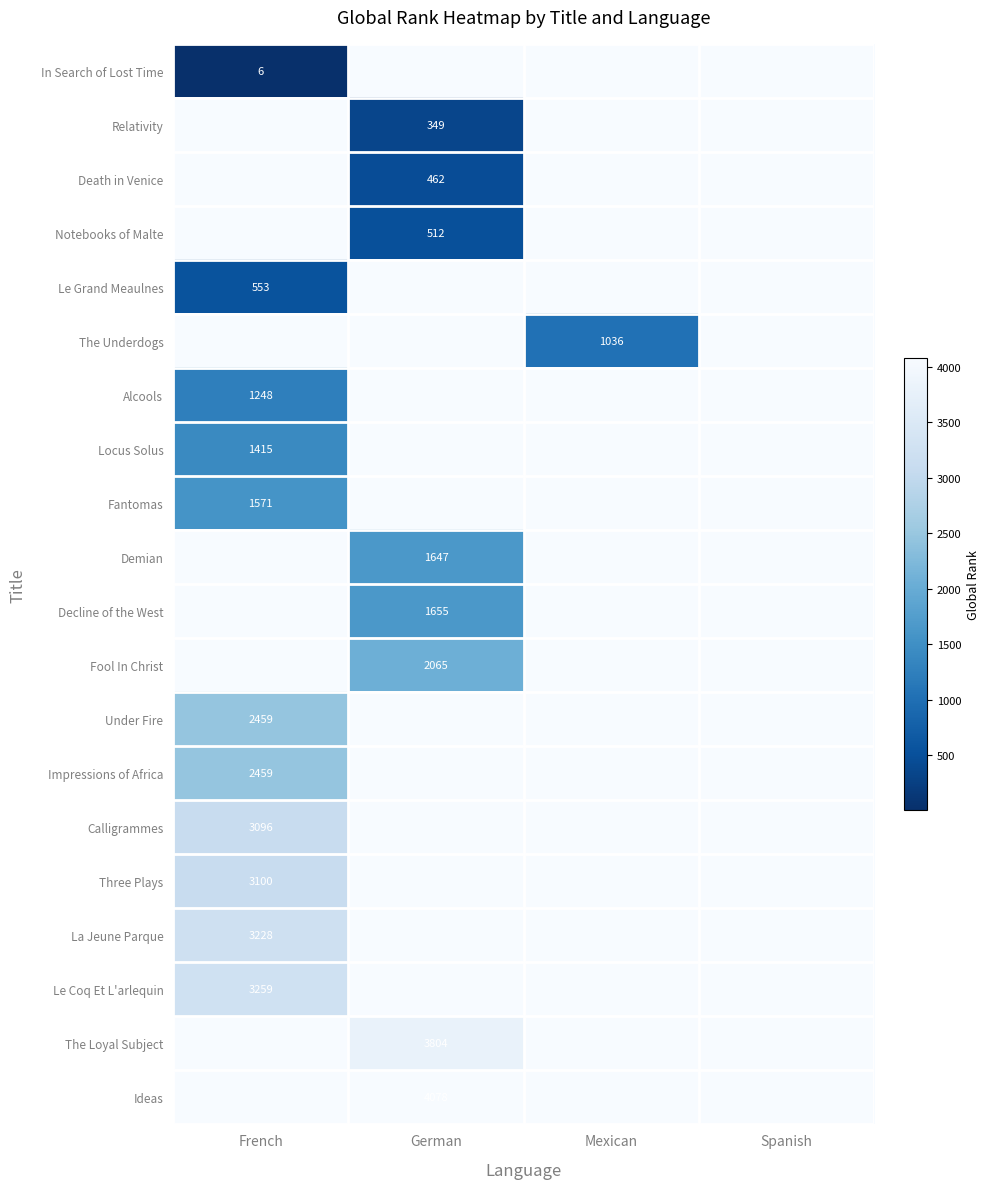

The Decline of the West series shows 1655 at German. True or false?

True